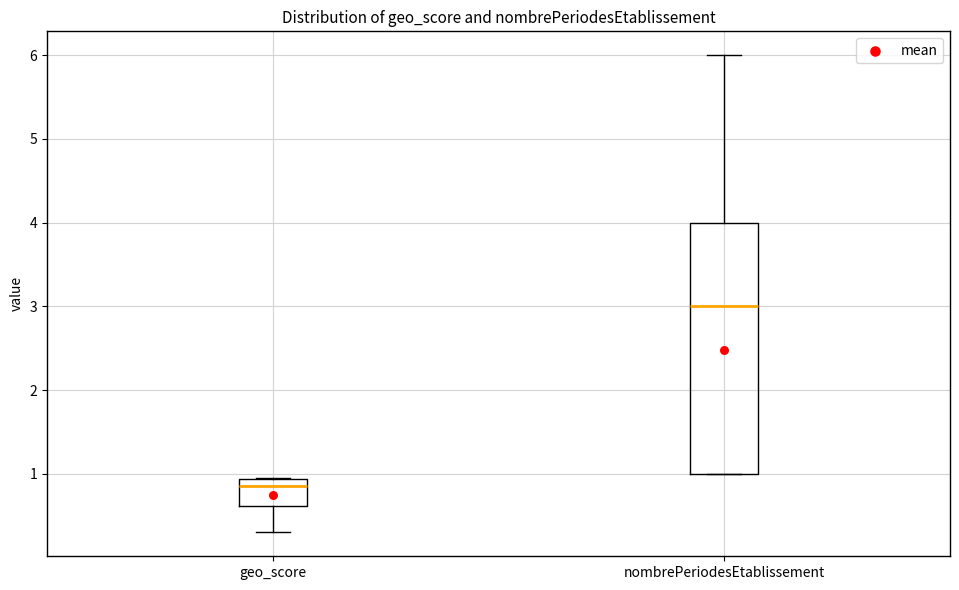

Which box is the tallest, from its lower edge to its upper edge?

nombrePeriodesEtablissement